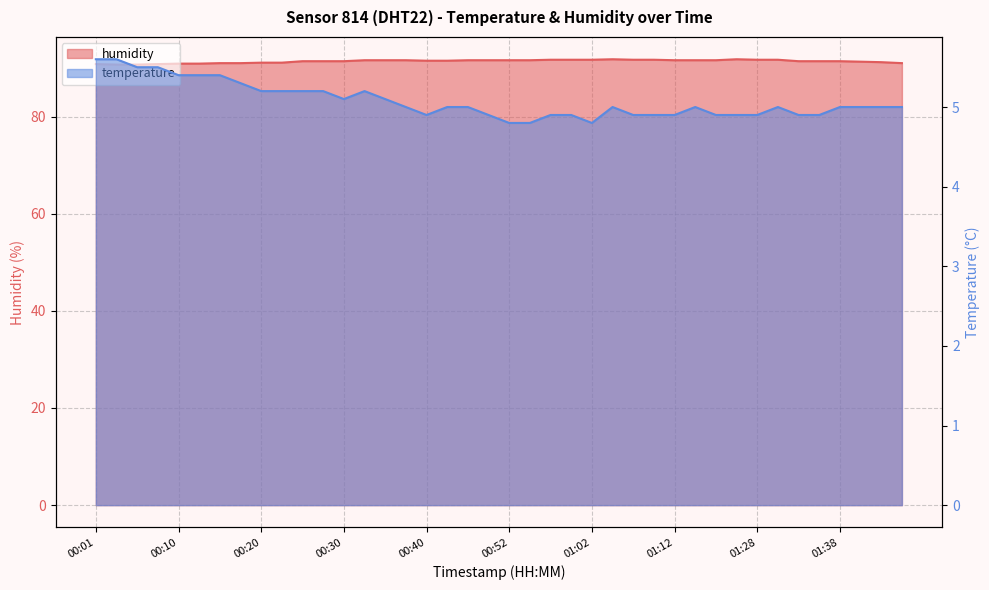

Where is the first local minimum for temperature?

00:30